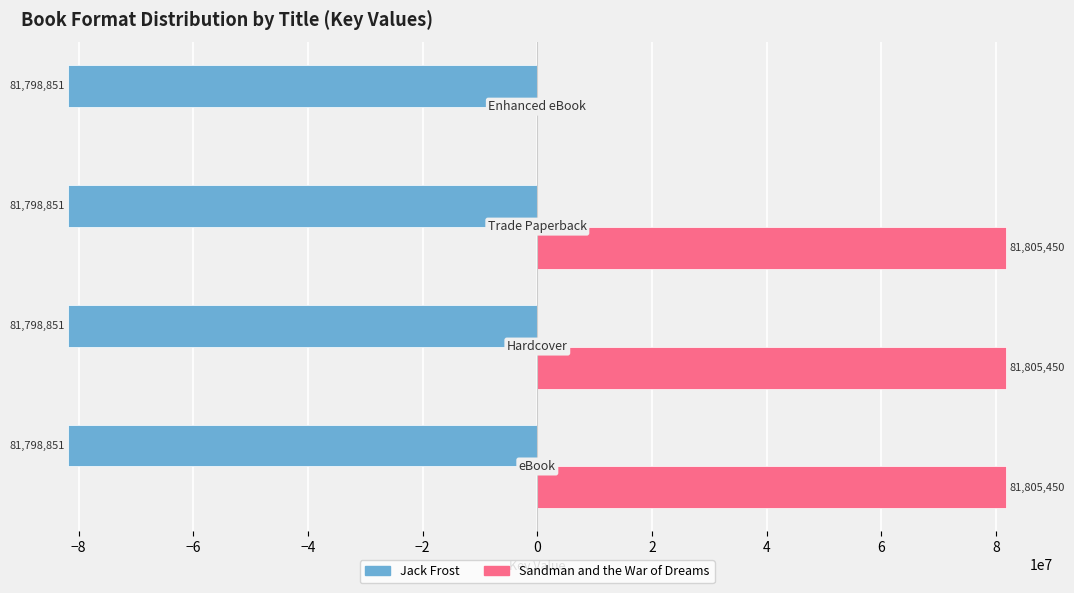

How many categories are shown in the chart?

4